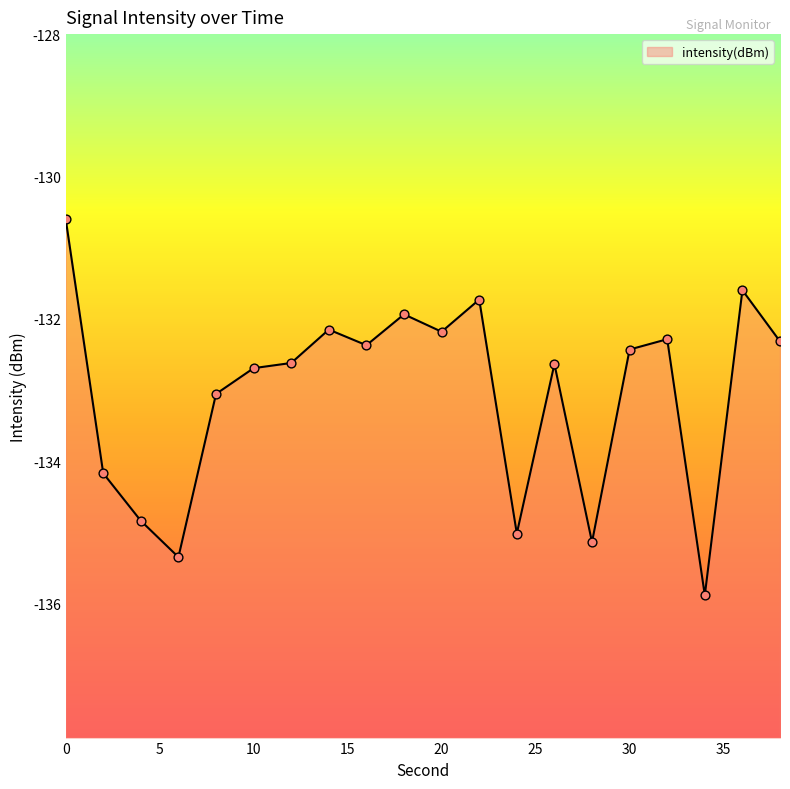

Which has a higher value, 14 or 28?

14